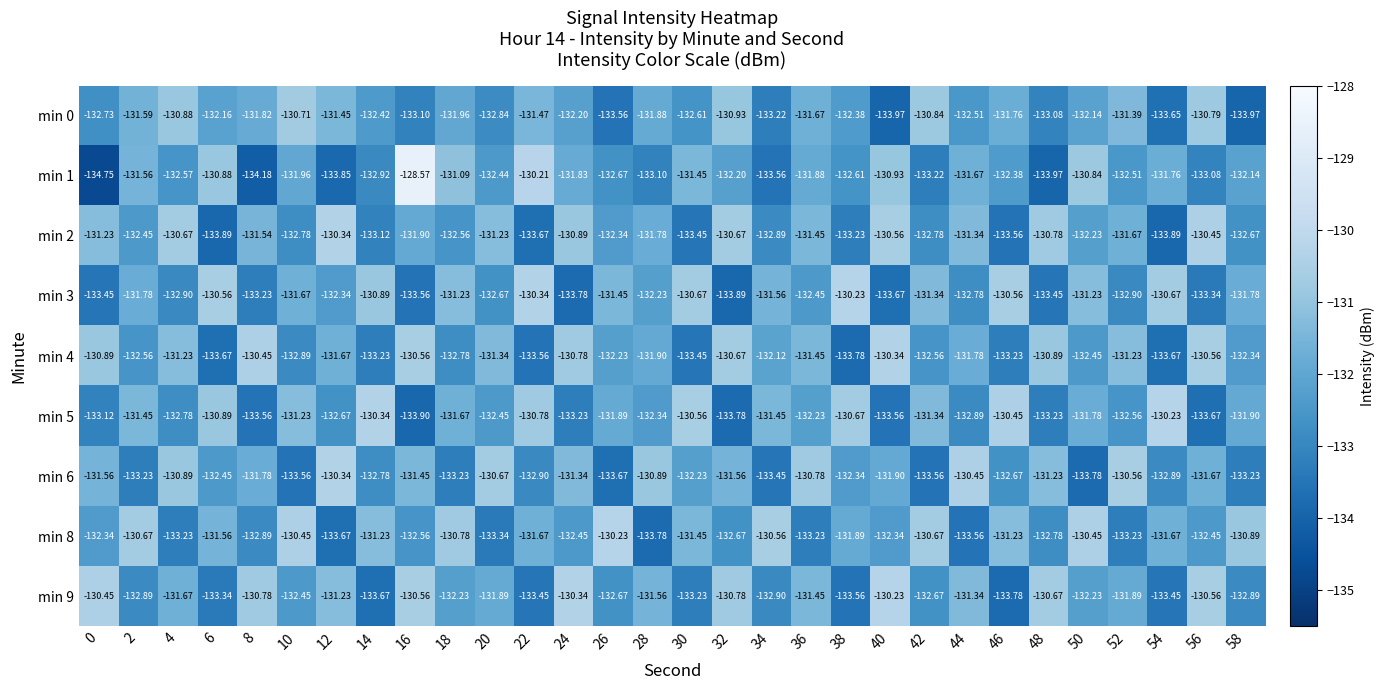

Is the value of min 3 at 42 greater than the value of min 5 at 16?

Yes